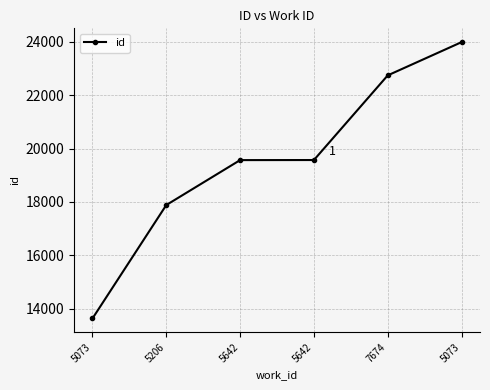

Rank the categories by value from lowest to highest.

5073, 5206, 5642, 5642, 7674, 5073